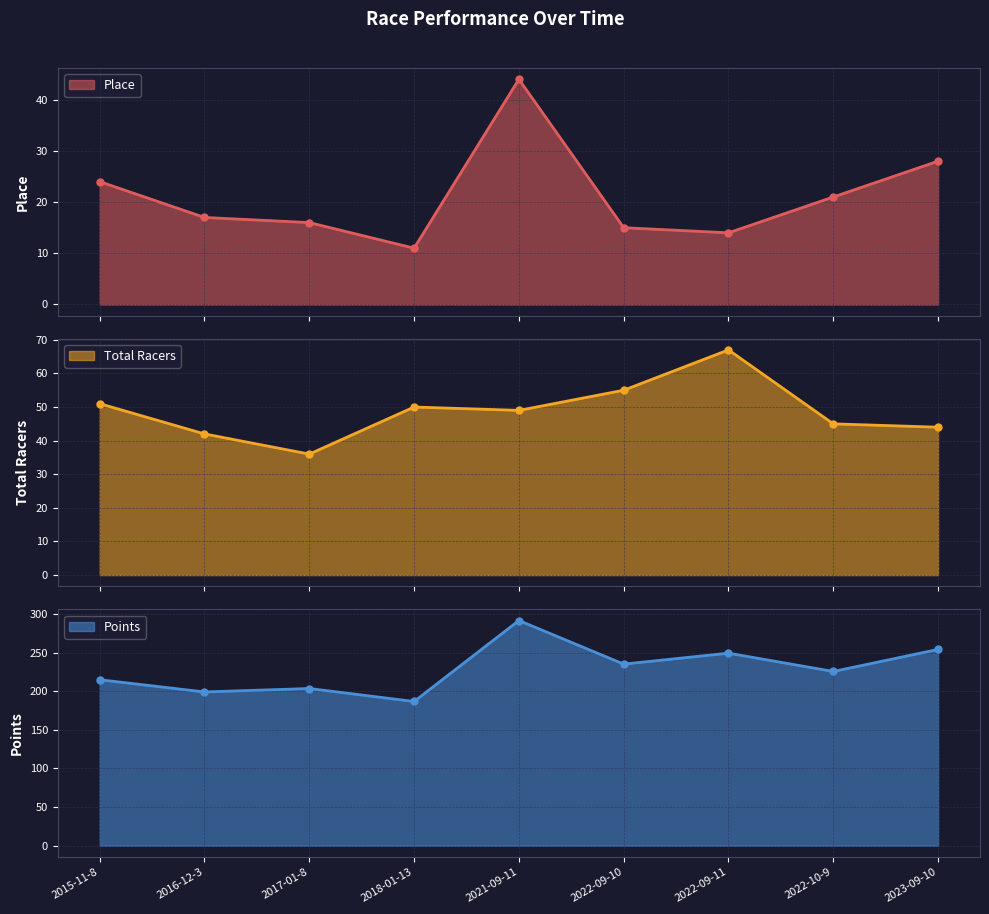

How many lines are shown in the chart?

3